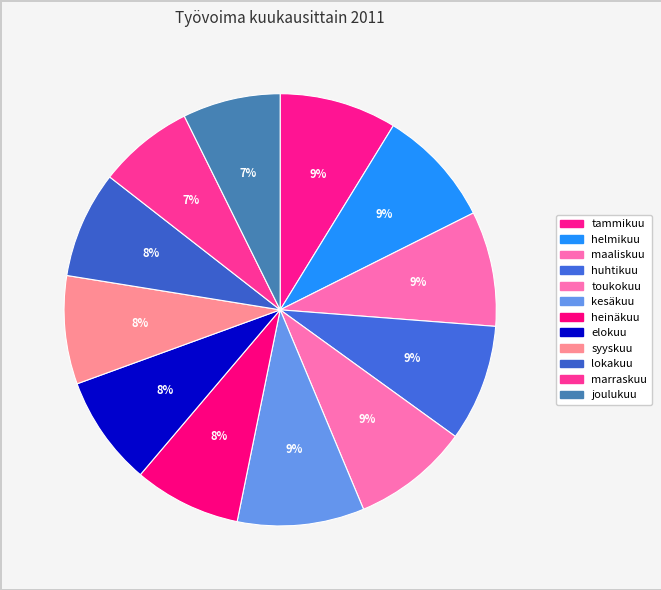

Count the number of slices in the pie.

12